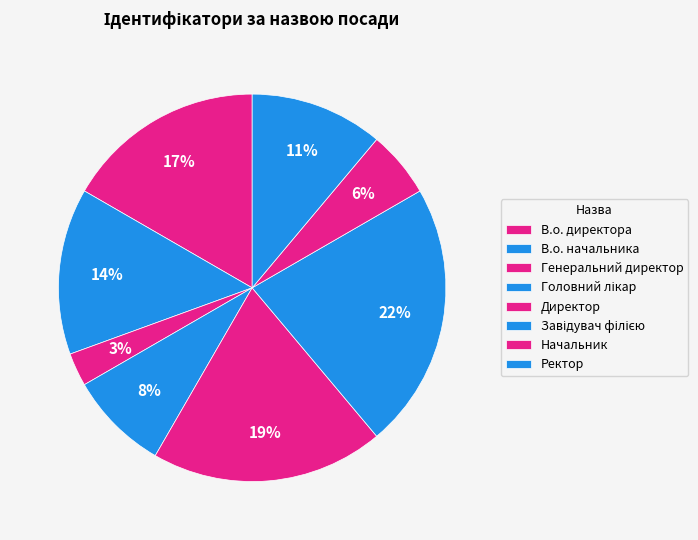

Which has a higher value, Начальник or Генеральний директор?

Начальник